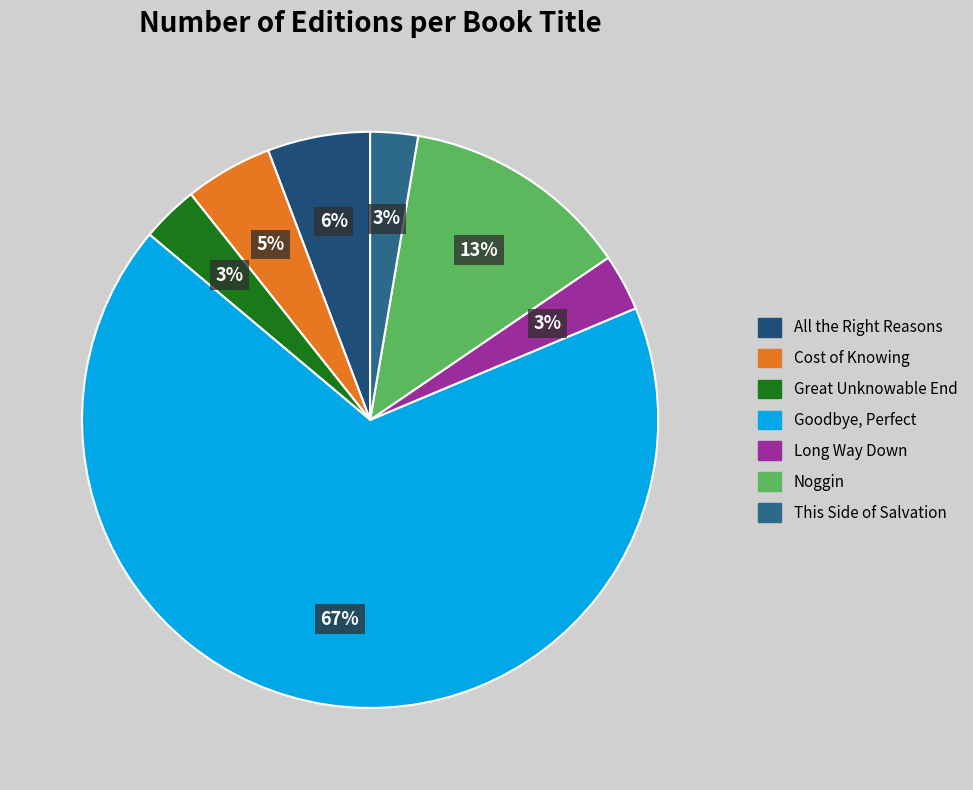

To the nearest percent, what is the difference between the Noggin and Long Way Down slice percentages?

10%